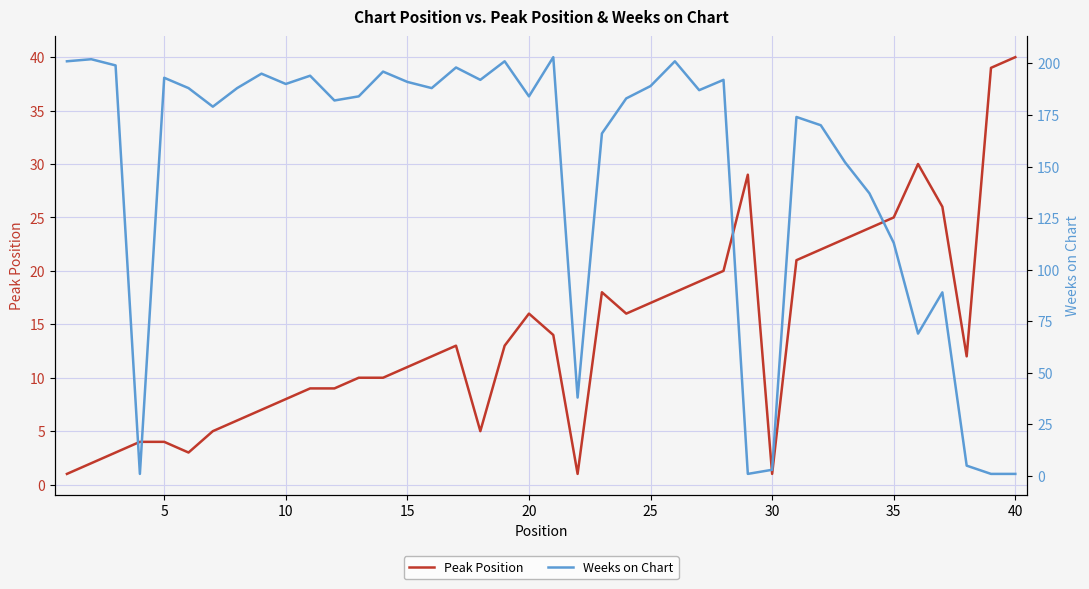

True or false: Peak Position and Weeks on Chart intersect in this chart.

True